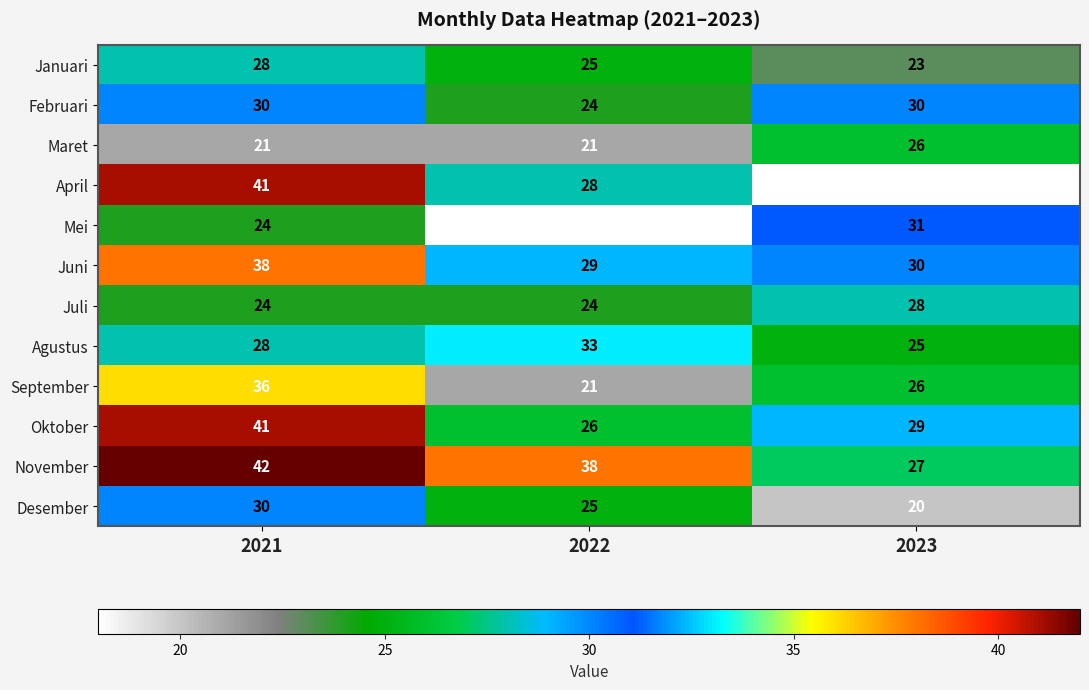

At how many categories does at least one series exceed 37?

2